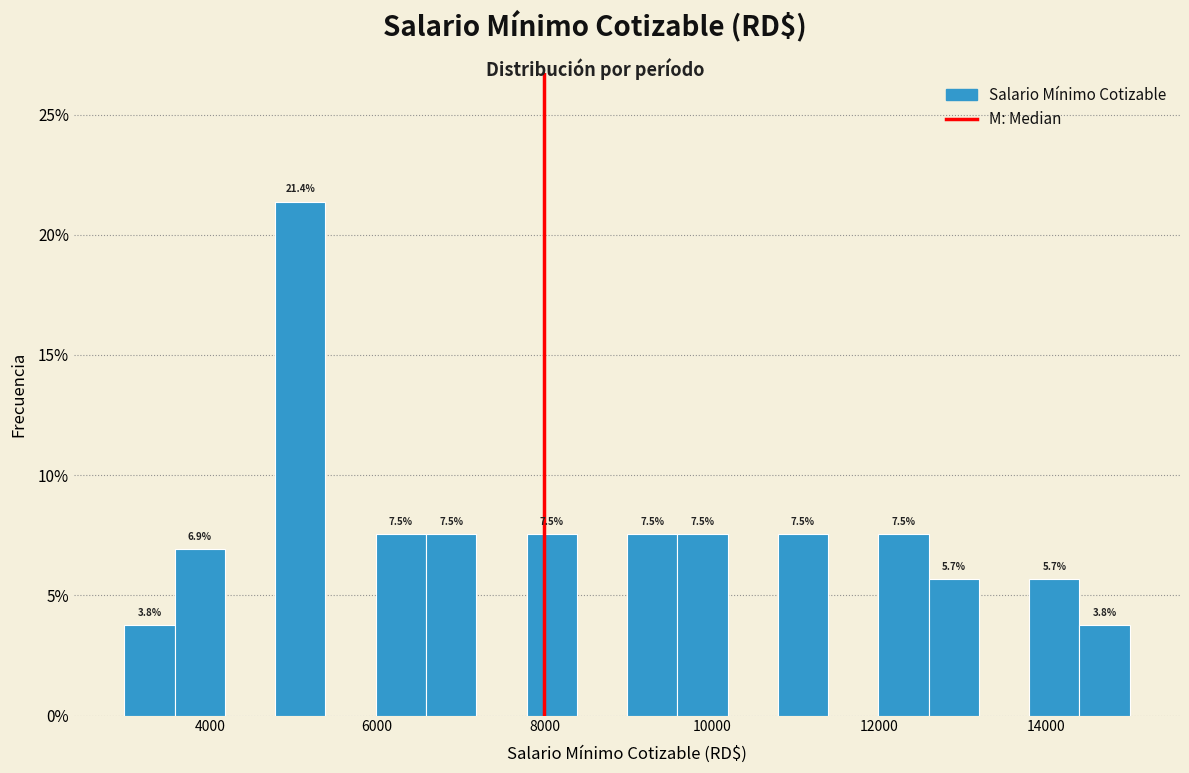

Around what value on the x-axis is the tallest bar? Give the approximate position of its centre, as read against the axis.

5000